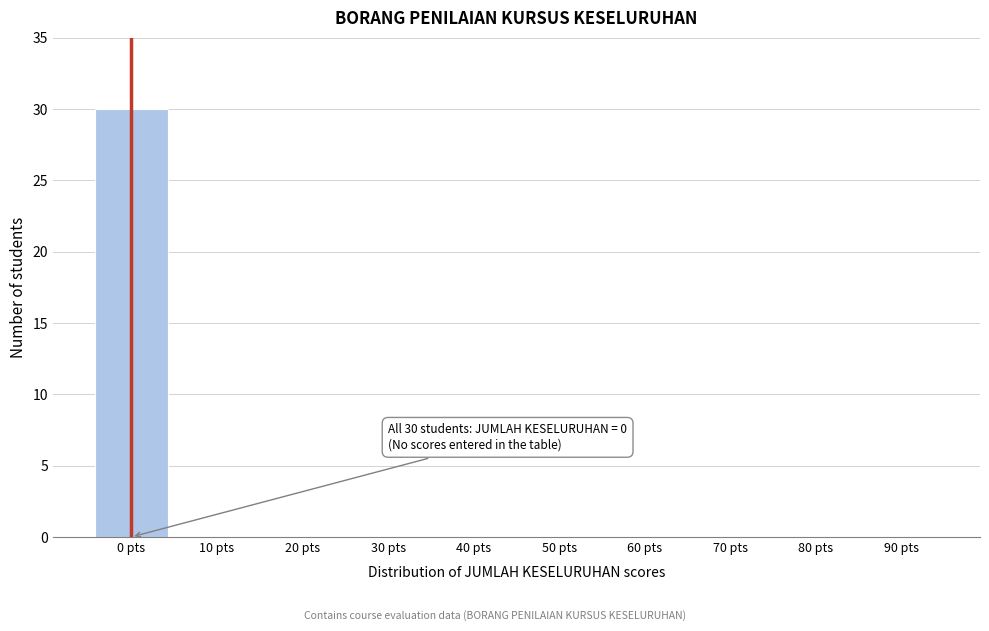

Reading left to right, transcribe all the data shown in this chart.

0 pts=30	10 pts=0	20 pts=0	30 pts=0	40 pts=0	50 pts=0	60 pts=0	70 pts=0	80 pts=0	90 pts=0